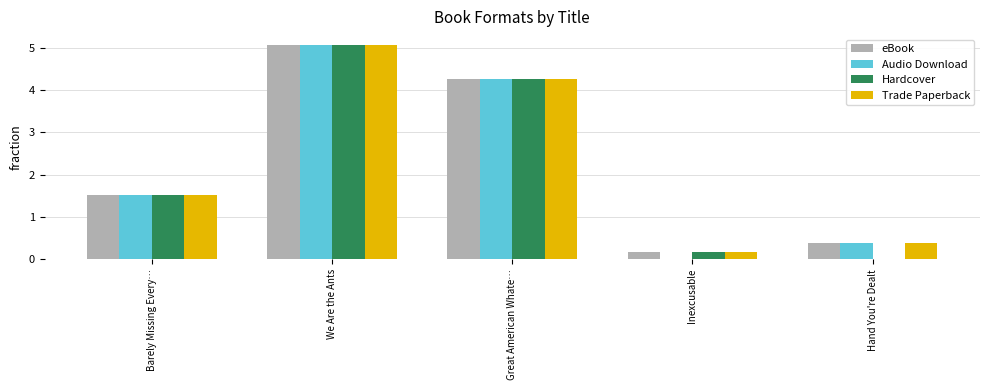

Read the eBook value at Great American Whate….

4.3